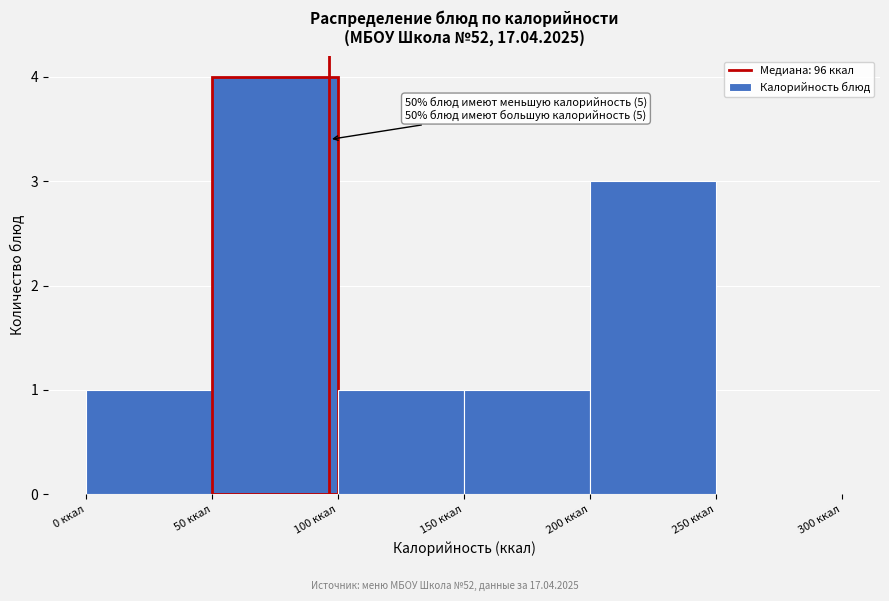

Over which range of the x-axis is the bar tallest?

50 to 100